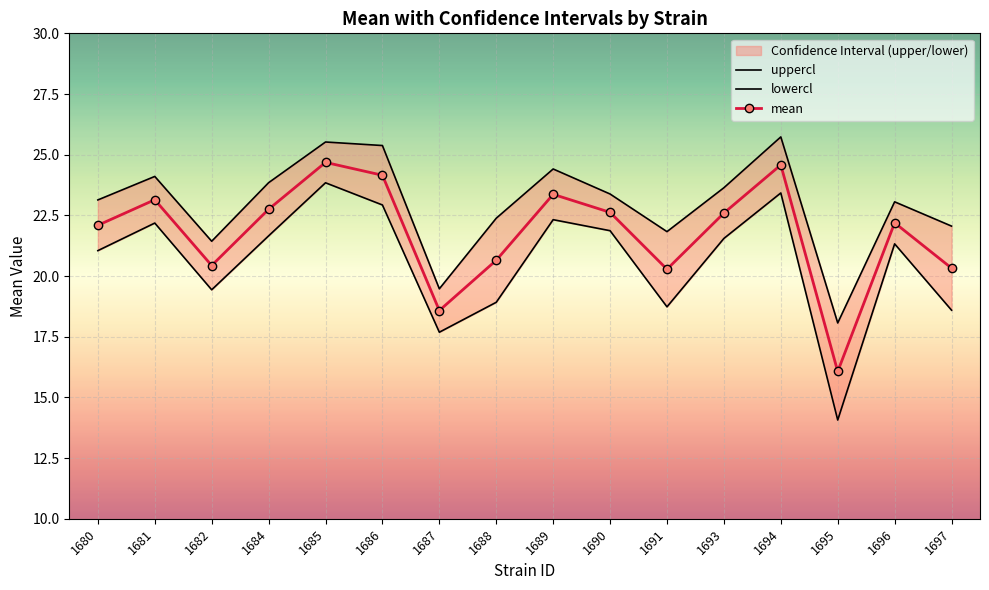

Rank the series by their maximum value, from highest to lowest.

uppercl, mean, lowercl